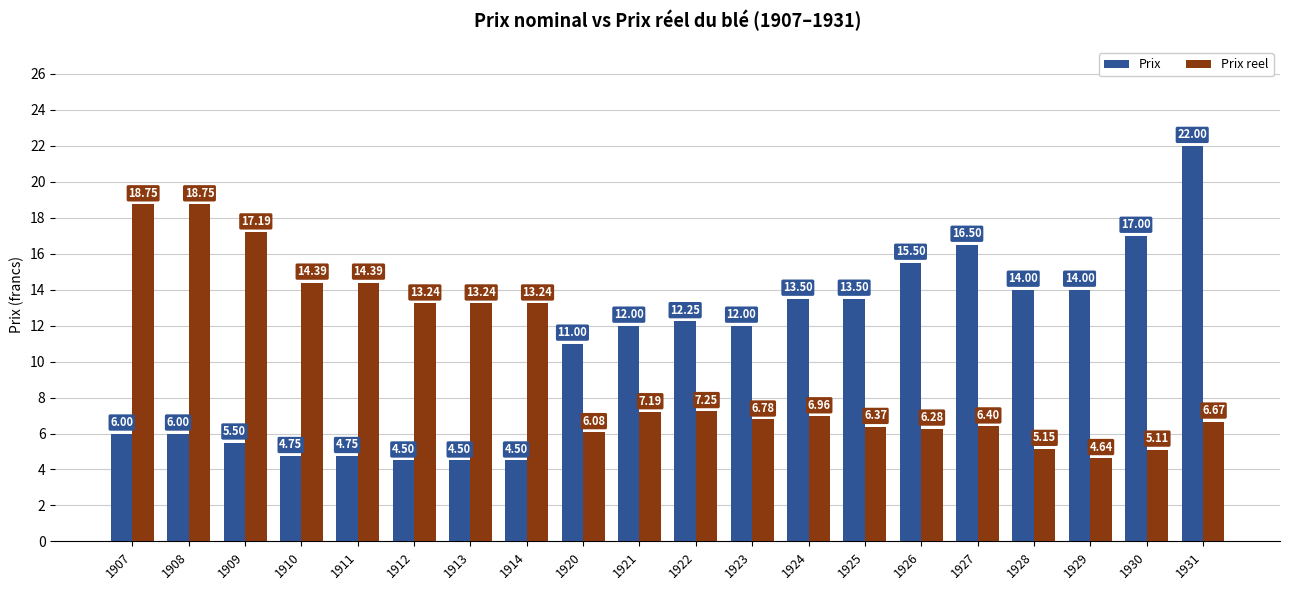

At 1923, list the series in order from largest to smallest.

Prix, Prix reel